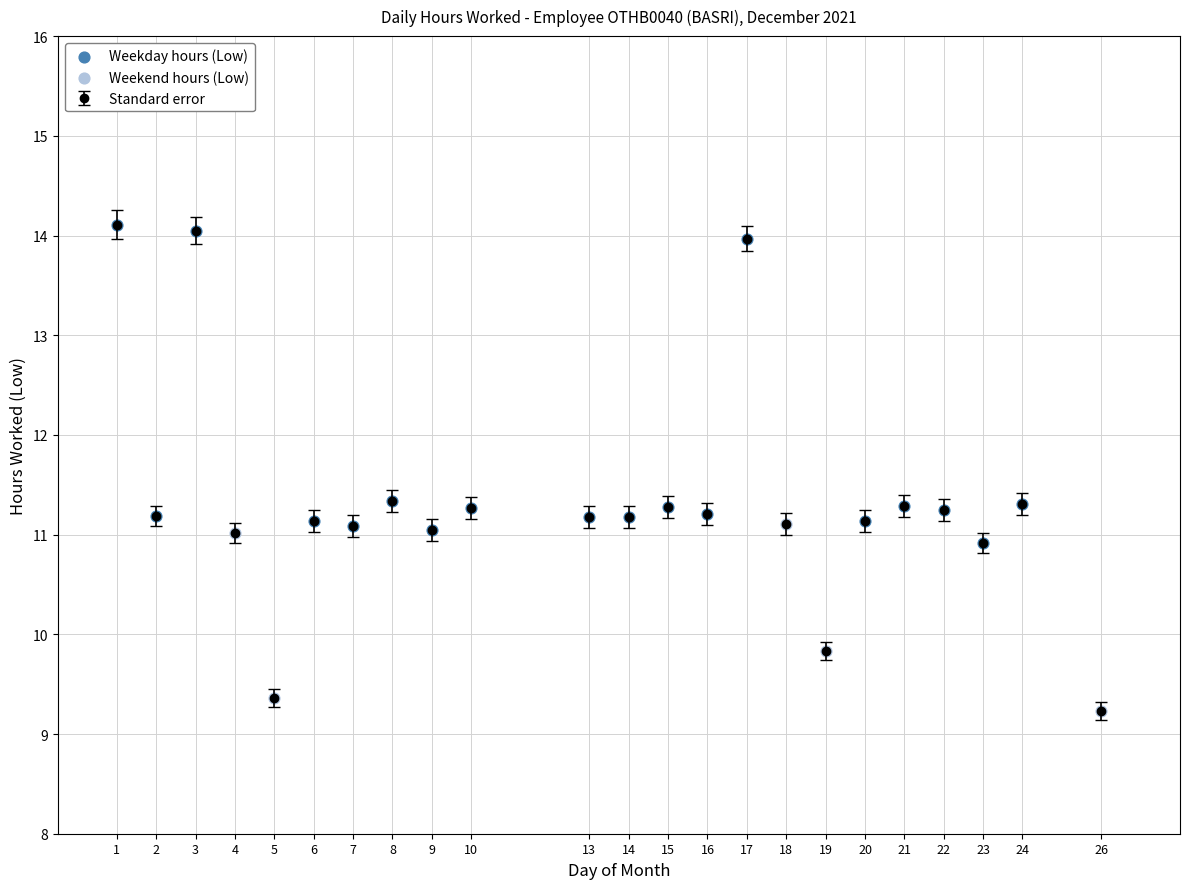

What is the change in value from 5 to 23?

+1.6